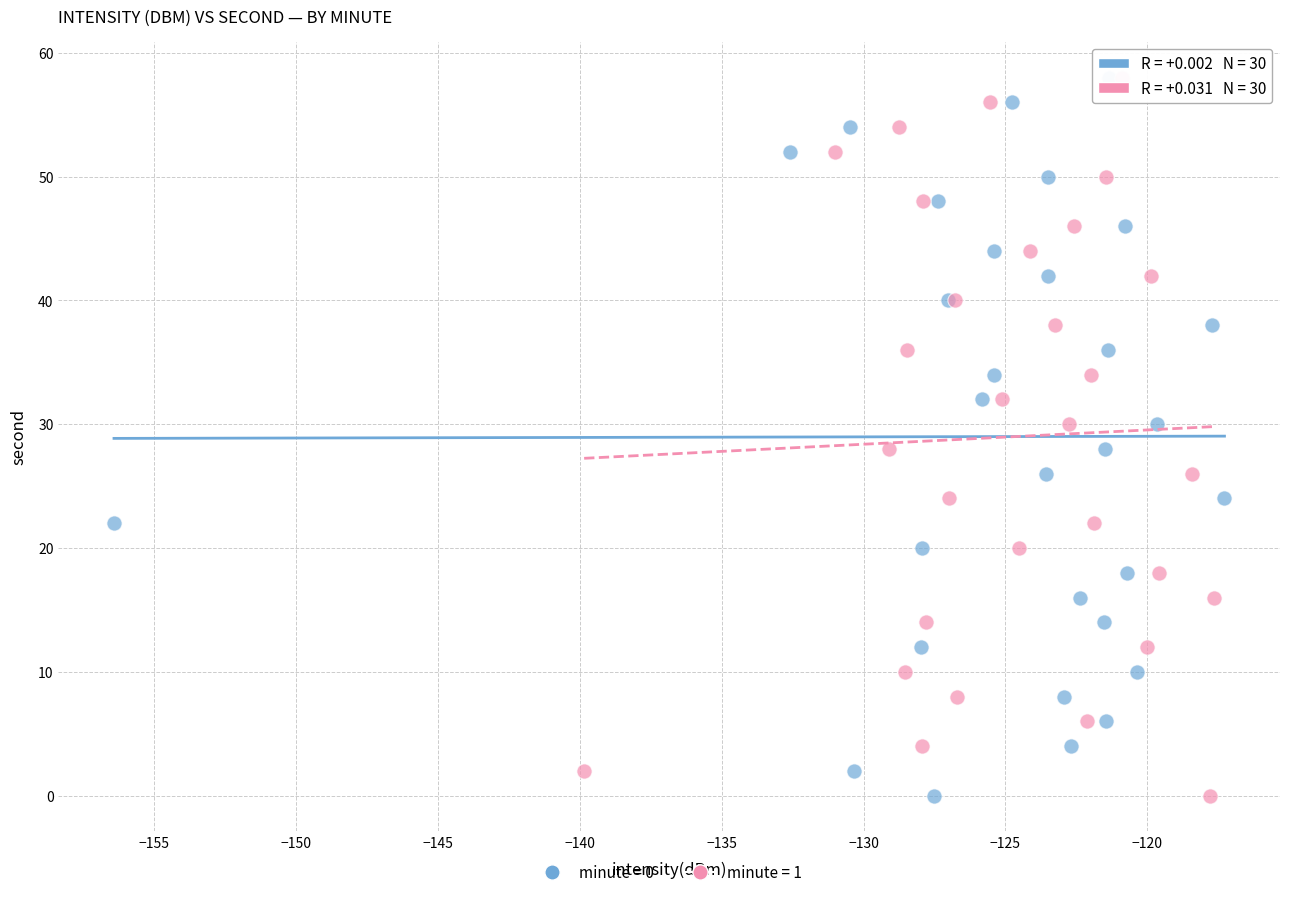

What are all the series names shown in the legend?

minute = 0, minute = 1